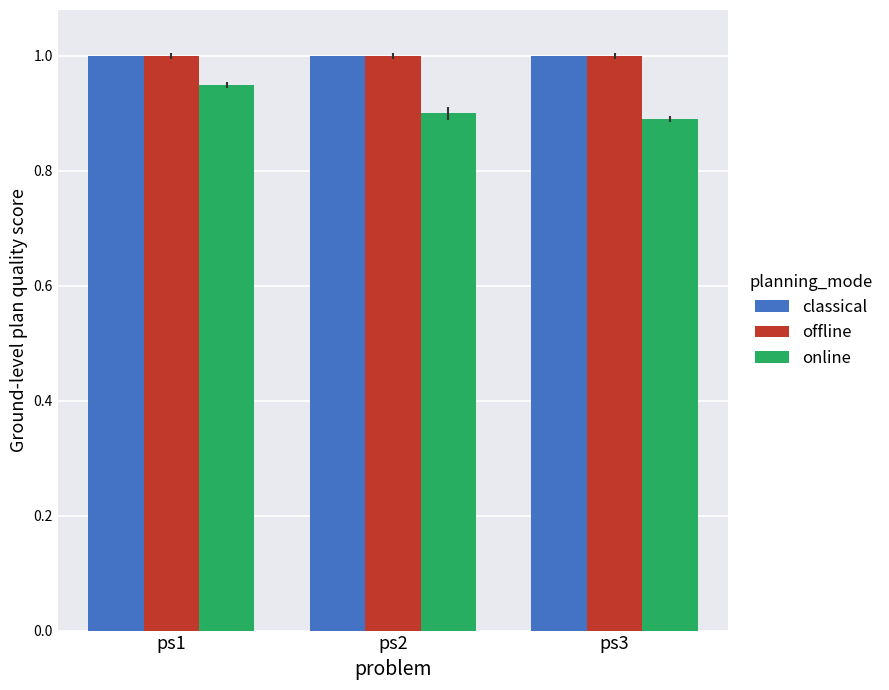

What are all the series names shown in the legend?

classical, offline, online